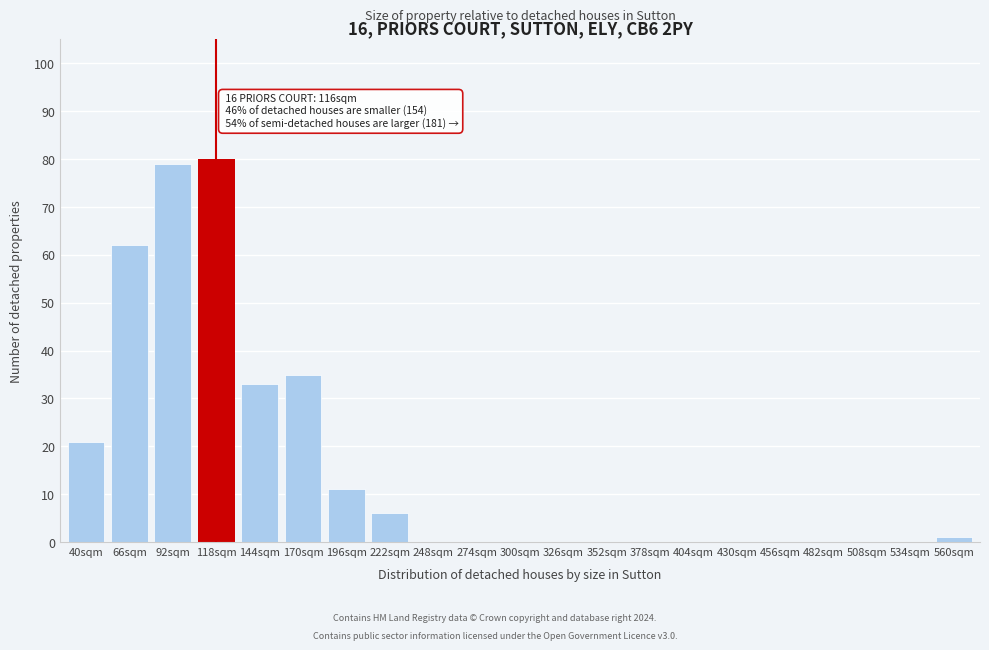

Reading right to left, what are all the values shown in this chart?

560sqm=1	534sqm=0	508sqm=0	482sqm=0	456sqm=0	430sqm=0	404sqm=0	378sqm=0	352sqm=0	326sqm=0	300sqm=0	274sqm=0	248sqm=0	222sqm=6	196sqm=11	170sqm=35	144sqm=33	118sqm=80	92sqm=79	66sqm=62	40sqm=21